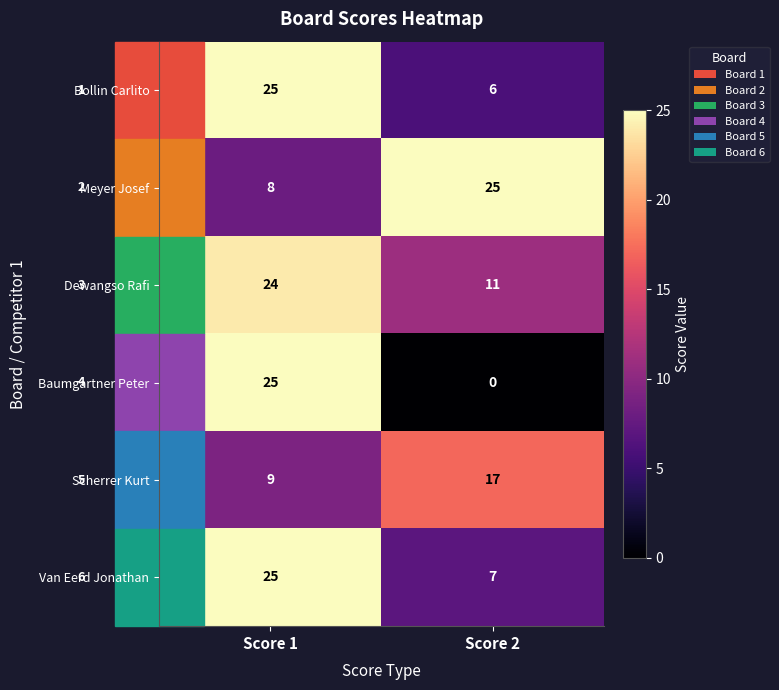

Between Score 1 and Score 2, which series saw the biggest shift?

Baumgartner Peter